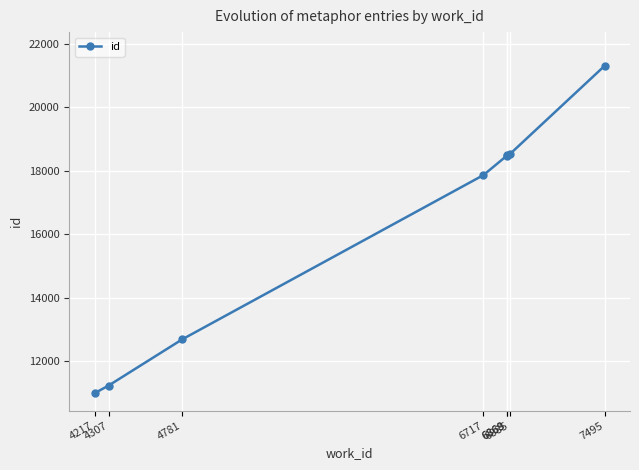

How many lines are shown in the chart?

1